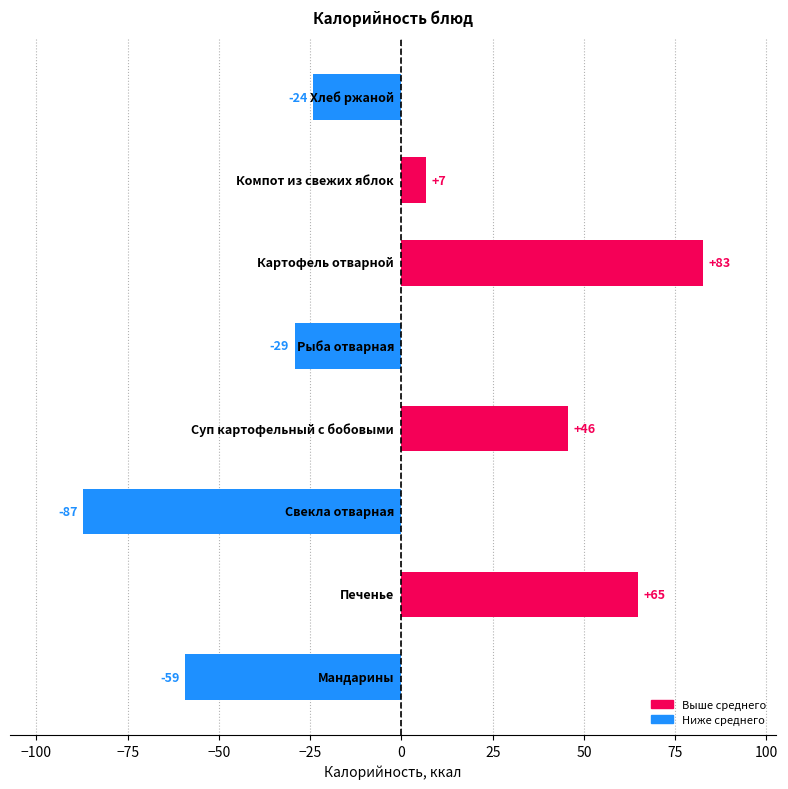

What is the greatest value displayed?

82.8